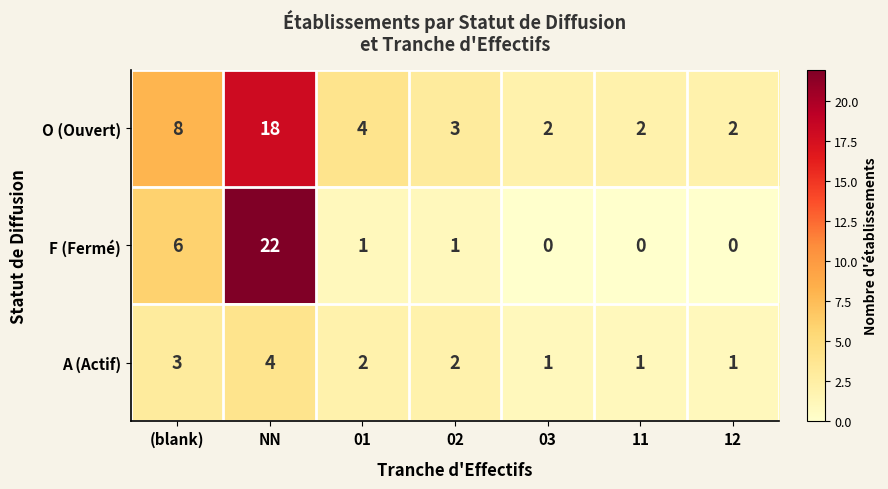

What is the spread (max minus min) of values at 12?

2